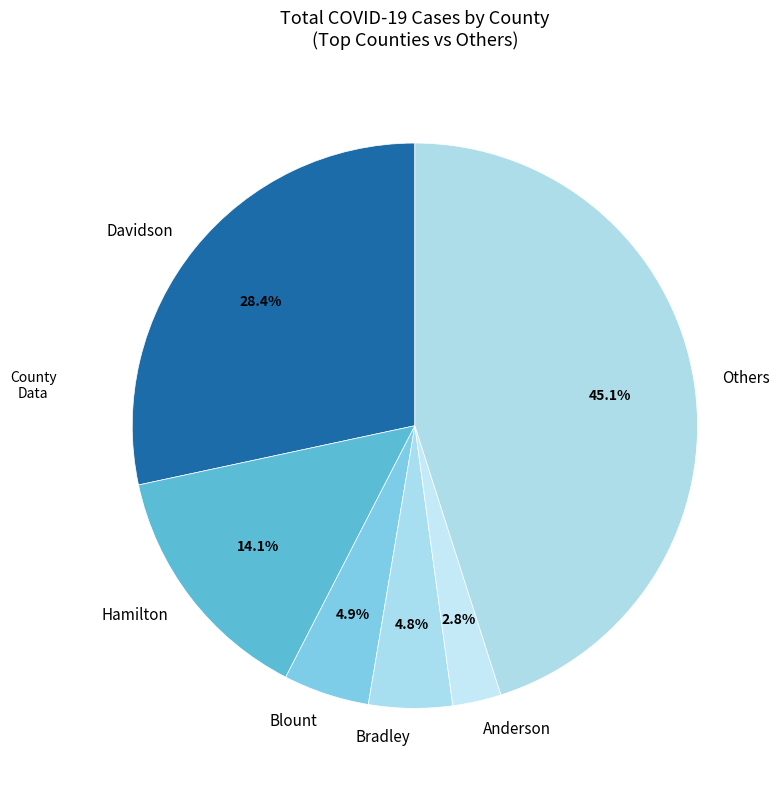

What is the ratio of the value at Bradley to the value at Blount?

1.0